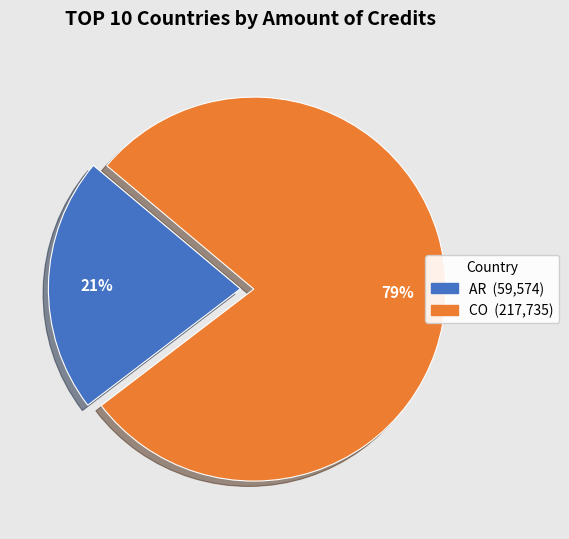

Is there a majority slice in this chart?

Yes